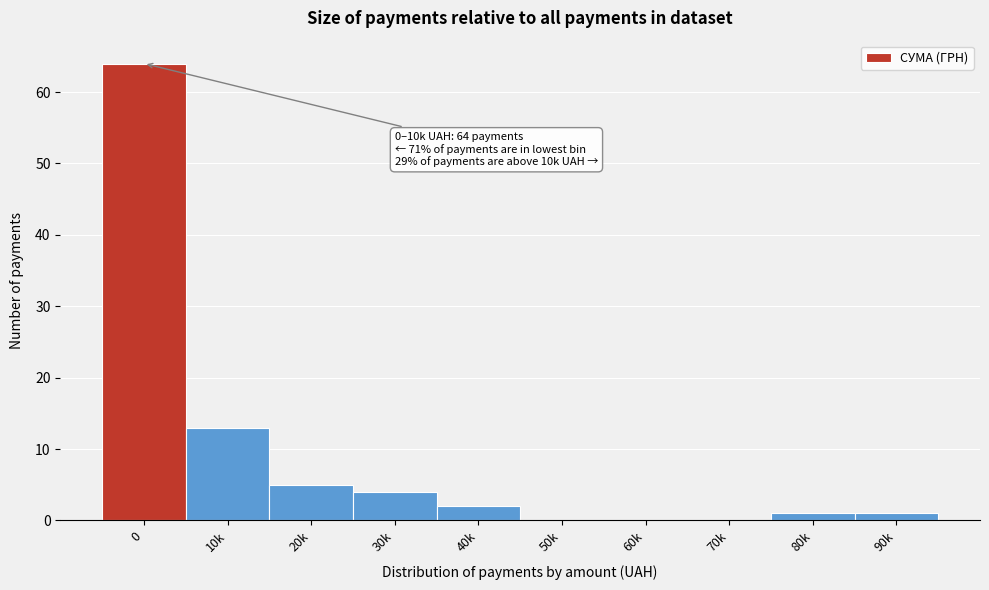

Reading left to right, extract all data points from this chart.

0=64	10k=13	20k=5	30k=4	40k=2	50k=0	60k=0	70k=0	80k=1	90k=1